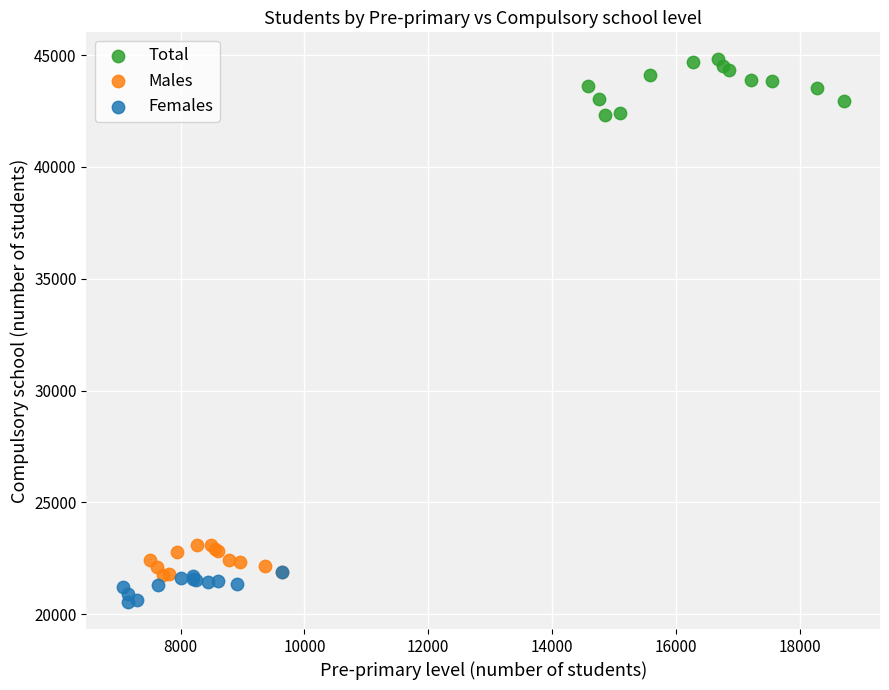

Which series reaches the maximum Y coordinate?

Total